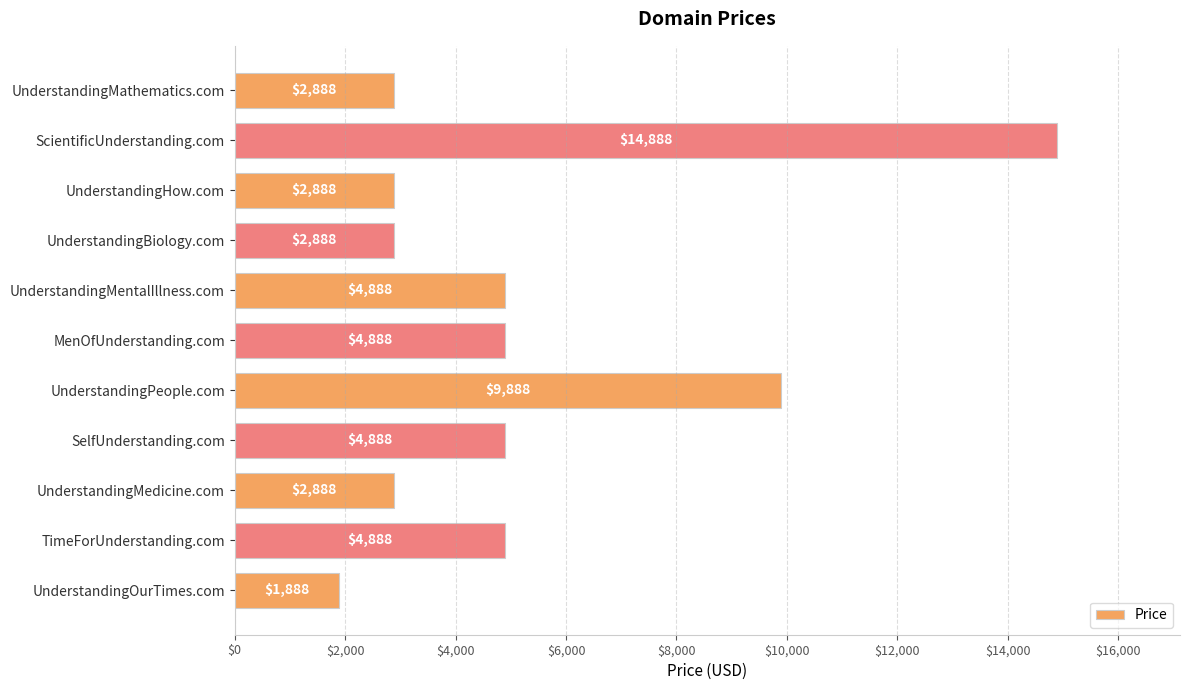

What is the ratio of the value at UnderstandingPeople.com to the value at UnderstandingMentalIllness.com?

2.0